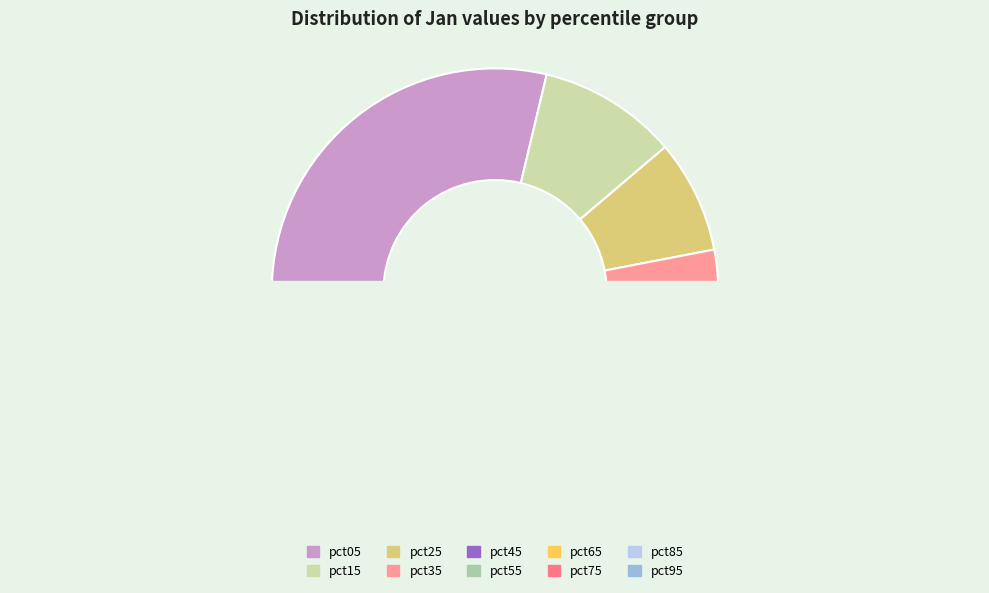

The pct55 slice represents 1% of the pie. True or false?

False